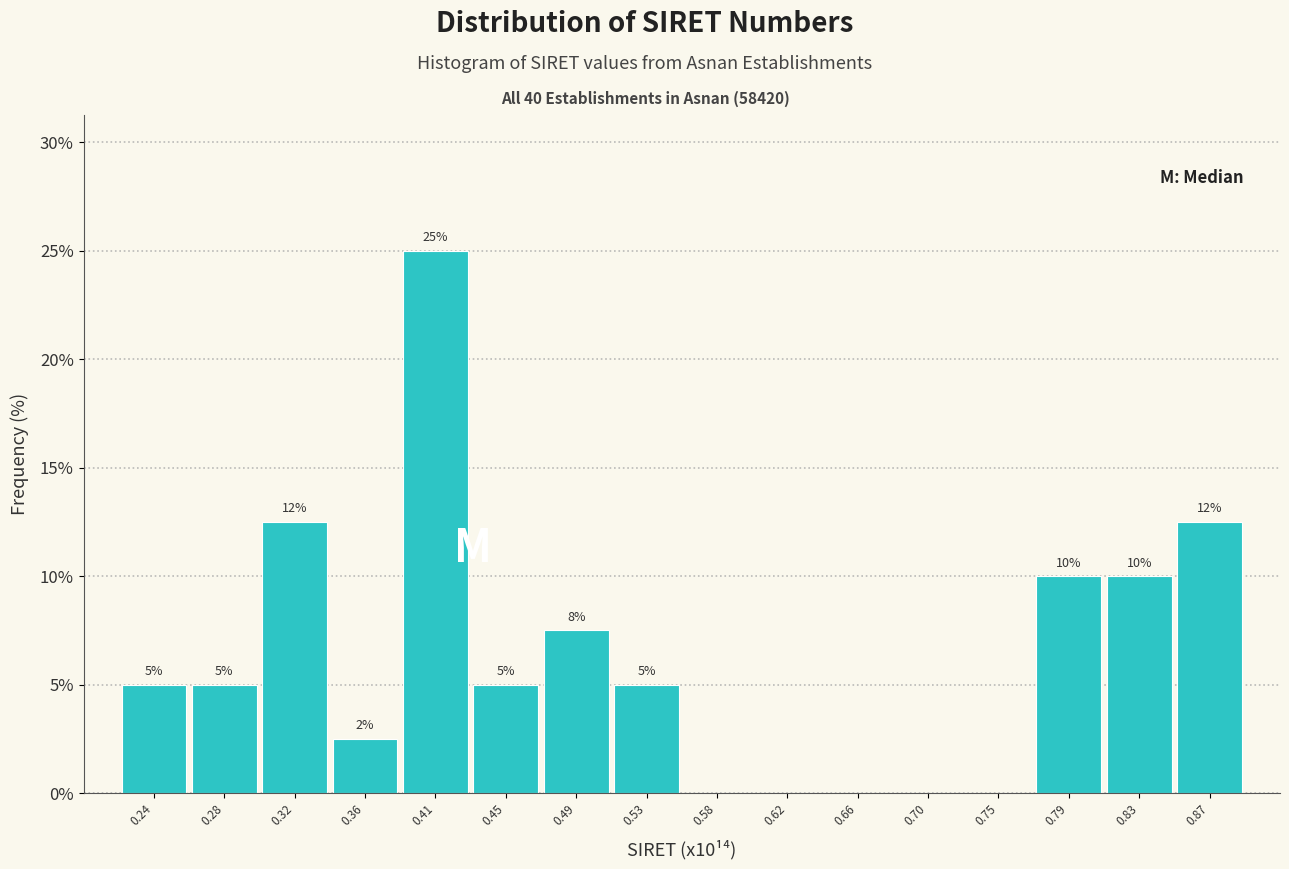

Over which range of the x-axis is the bar tallest?

0.385 to 0.430